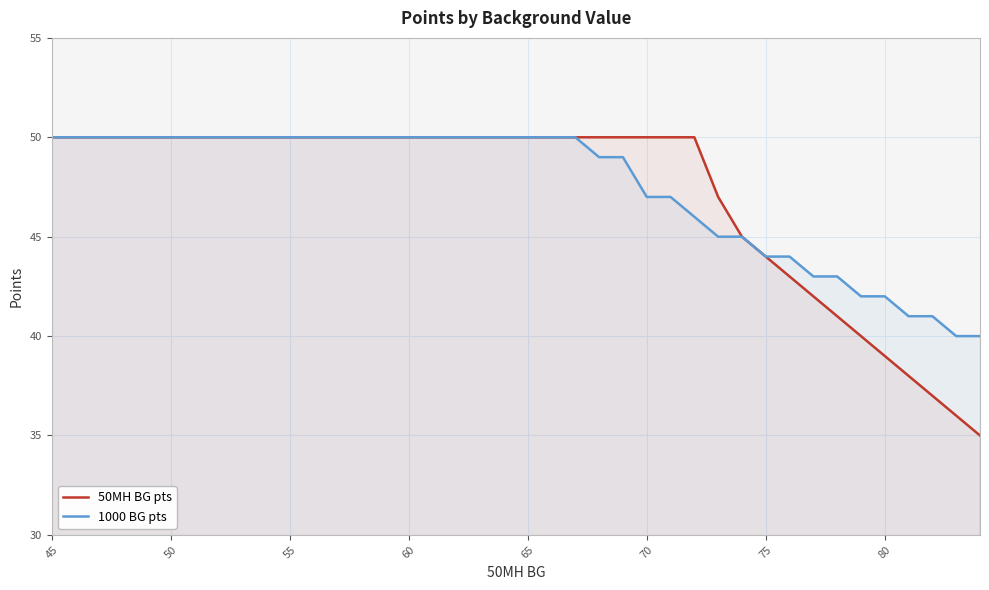

Rank the series by their average value, from highest to lowest.

1000 BG pts, 50MH BG pts